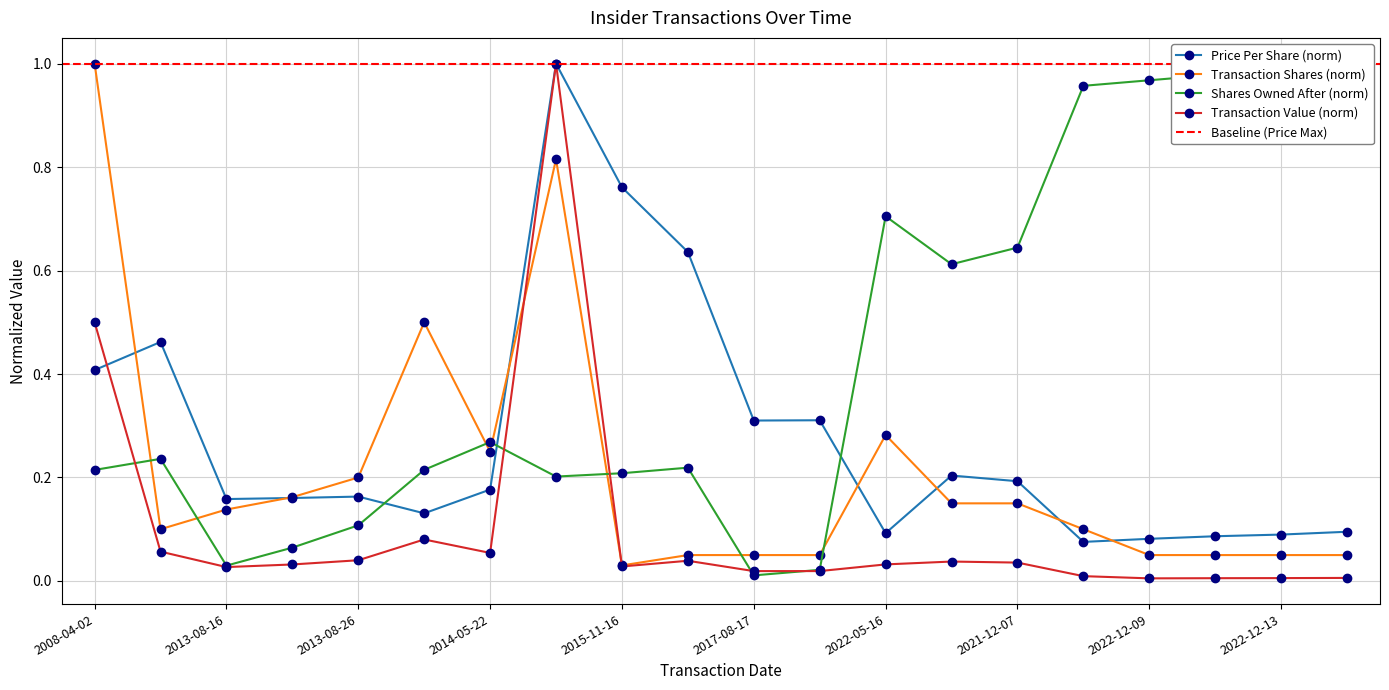

What is the difference between the highest and lowest values at 2016-05-09?

0.6